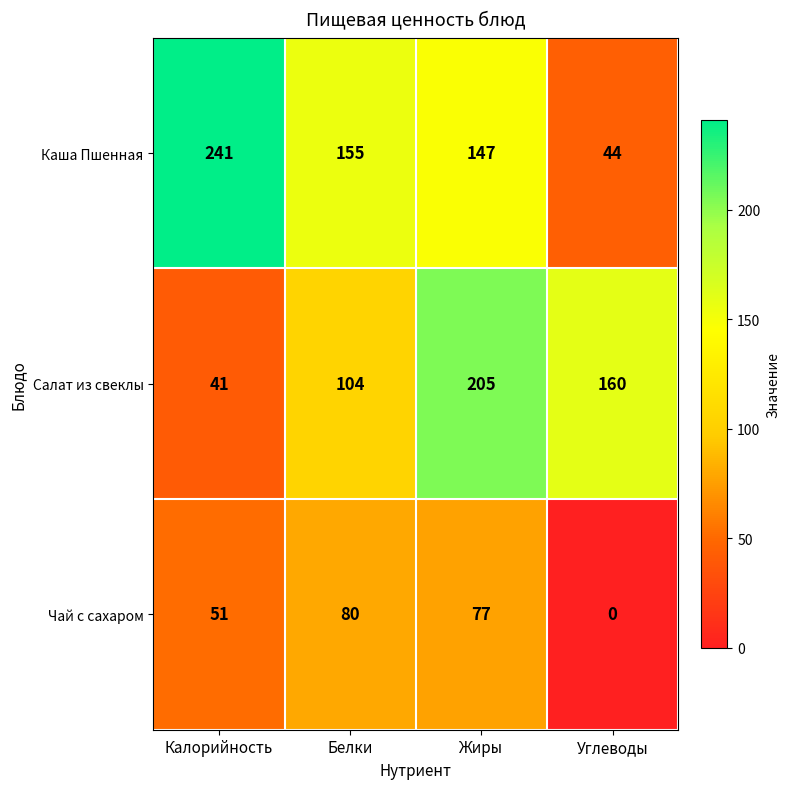

At which label is Каша Пшенная closest to 142?

Жиры